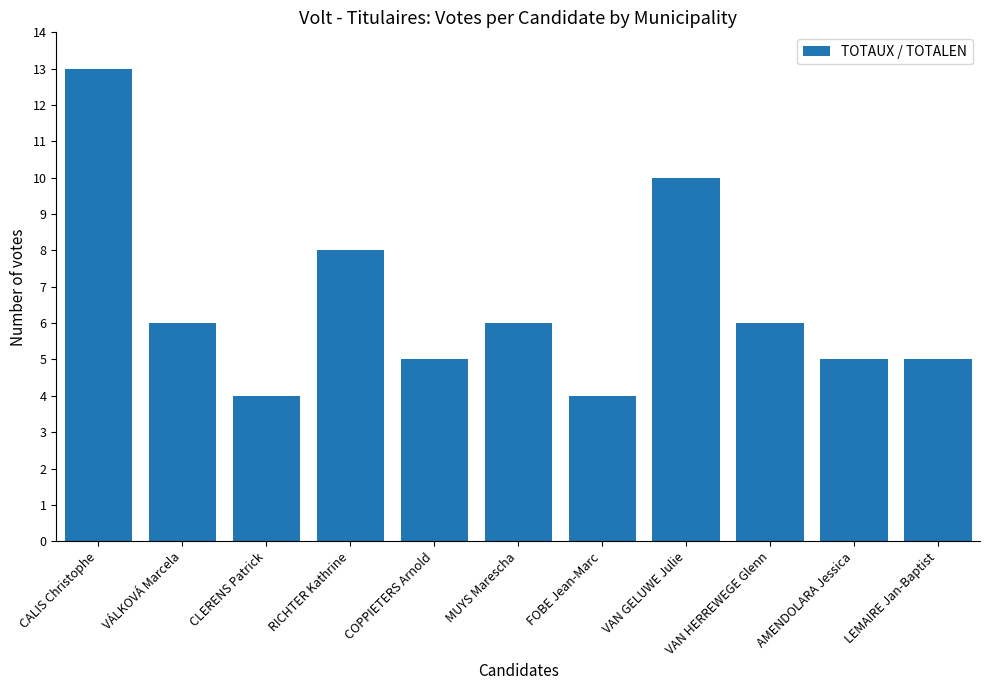

Between VAN GELUWE Julie and LEMAIRE Jan-Baptist, which is larger?

VAN GELUWE Julie